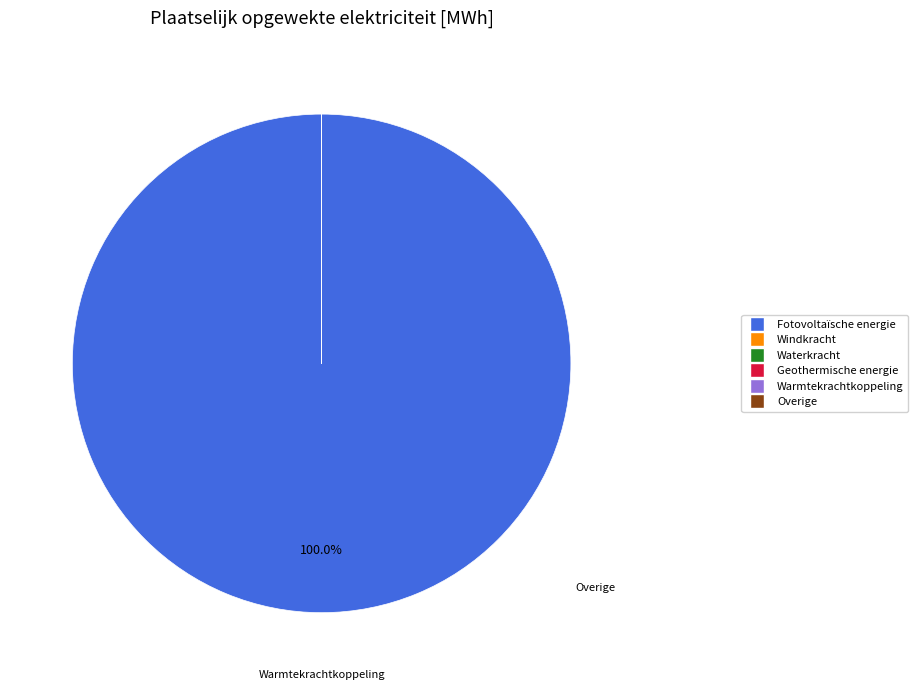

Which slice represents more than half of the pie?

Fotovoltaïsche energie